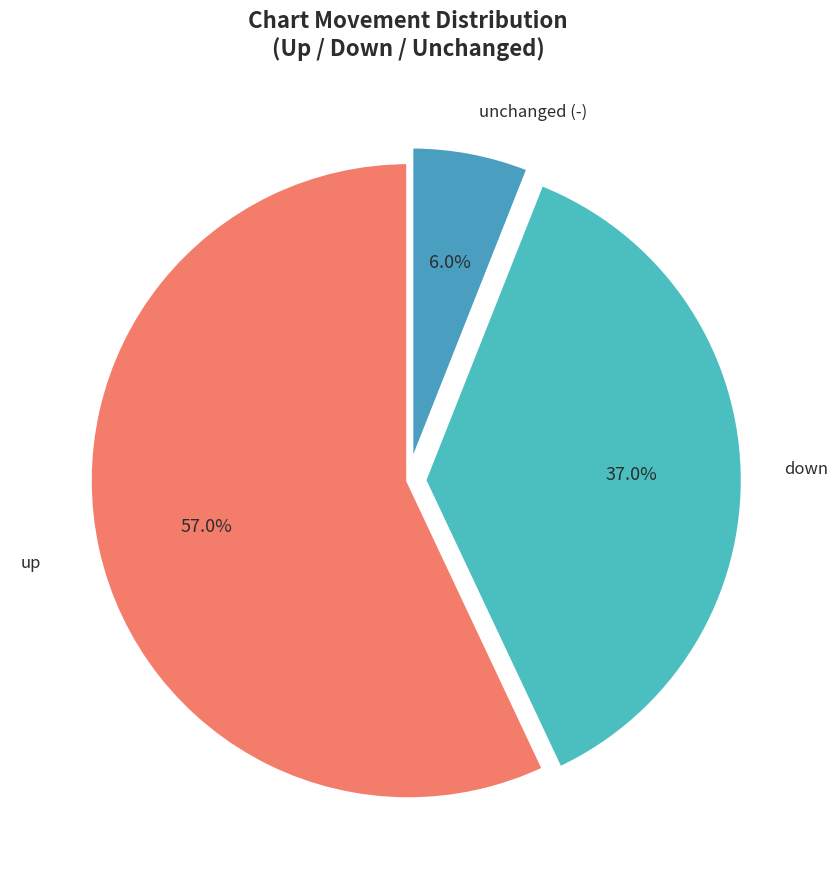

Between down and unchanged (-), which is larger?

down